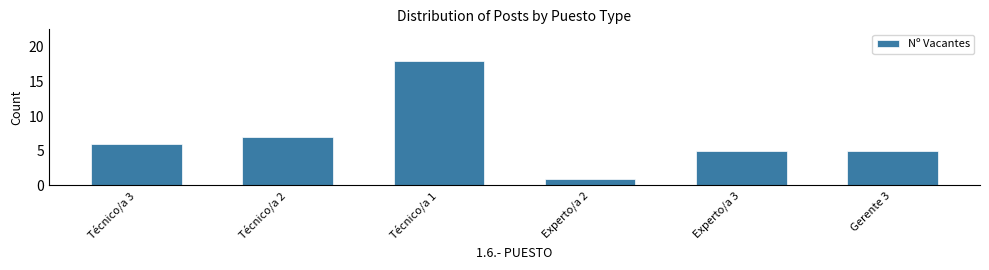

Reading right to left, what are all the values shown in this chart?

5	5	1	18	7	6